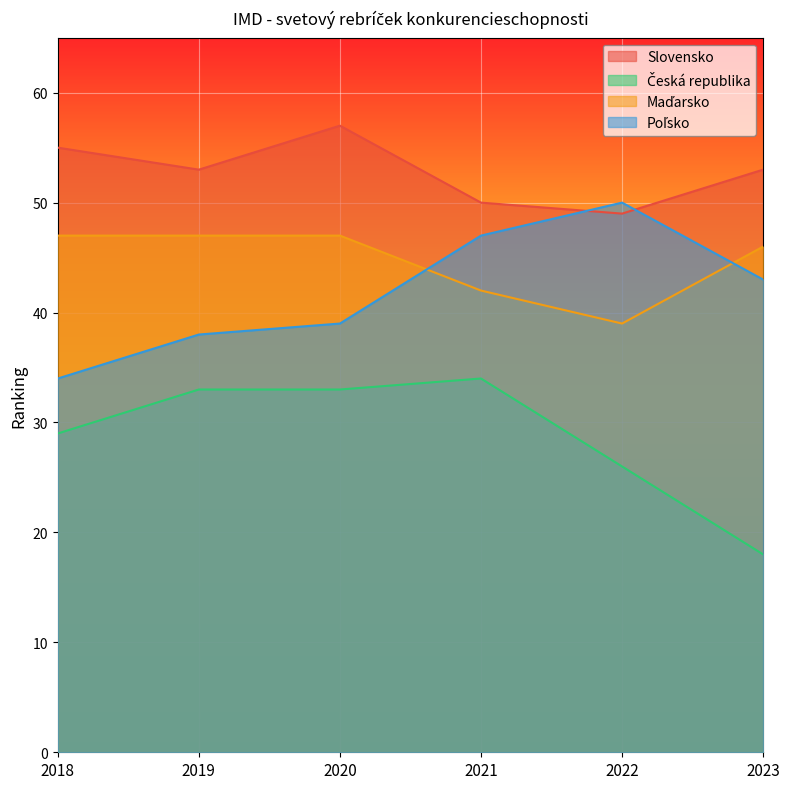

What is the sum of the Slovensko values at 2023 and 2019?

106